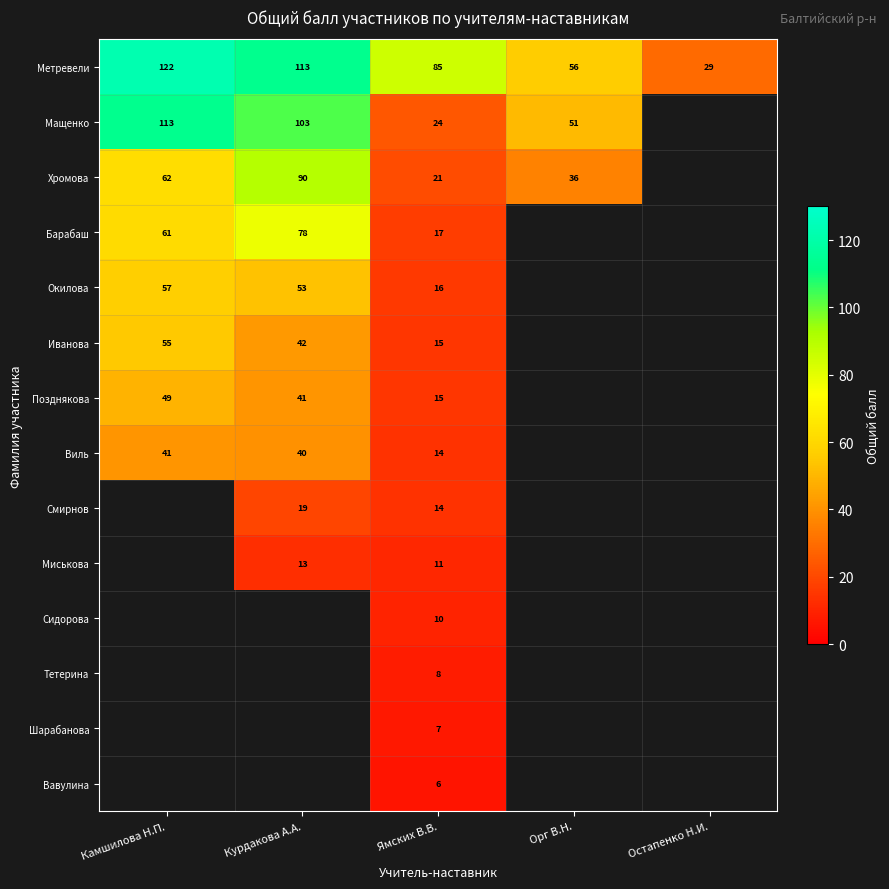

Which category has the highest value across all series?

Камшилова Н.П.